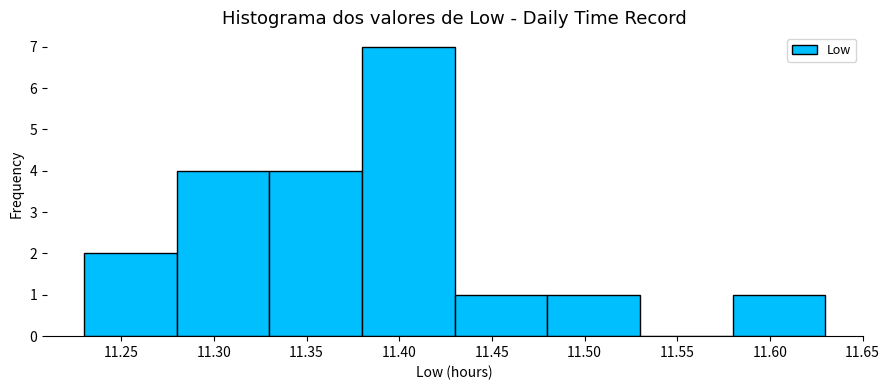

What is the height of the bar covering 11.38 to 11.43 on the x-axis? The values are not printed on the chart, so give them approximately, as read against the axis.

7